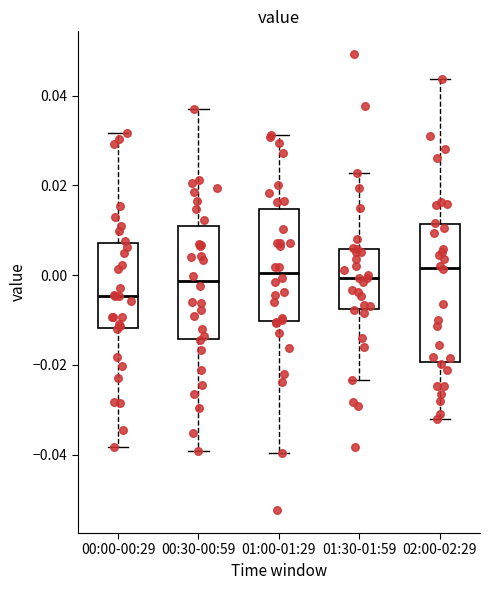

Where is the lower edge of the box for 01:00-01:29 on the y-axis? The values are not printed on the chart, so give them approximately, as read against the axis.

-0.010